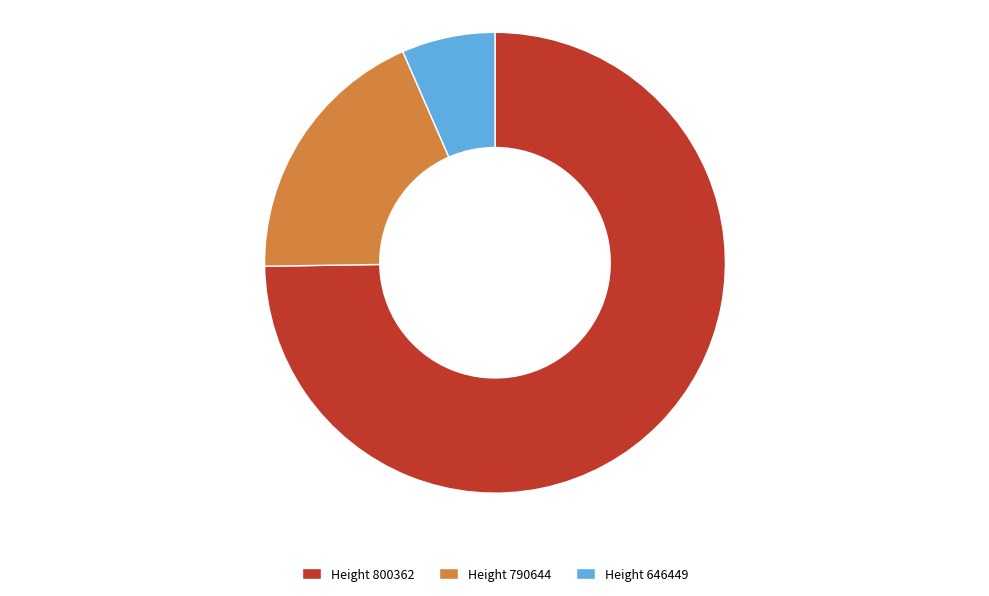

How many slices are in this pie chart?

3